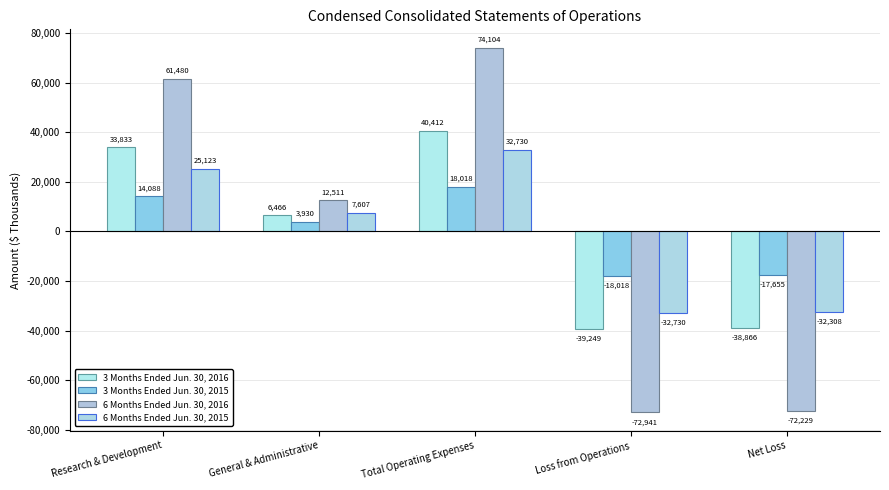

Reading left to right, list all the values displayed in this chart.

3 Months Ended Jun. 30, 2016: Research & Development=33833	General & Administrative=6466	Total Operating Expenses=40412	Loss from Operations=-39249	Net Loss=-38866
3 Months Ended Jun. 30, 2015: Research & Development=14088	General & Administrative=3930	Total Operating Expenses=18018	Loss from Operations=-18018	Net Loss=-17655
6 Months Ended Jun. 30, 2016: Research & Development=61480	General & Administrative=12511	Total Operating Expenses=74104	Loss from Operations=-72941	Net Loss=-72229
6 Months Ended Jun. 30, 2015: Research & Development=25123	General & Administrative=7607	Total Operating Expenses=32730	Loss from Operations=-32730	Net Loss=-32308